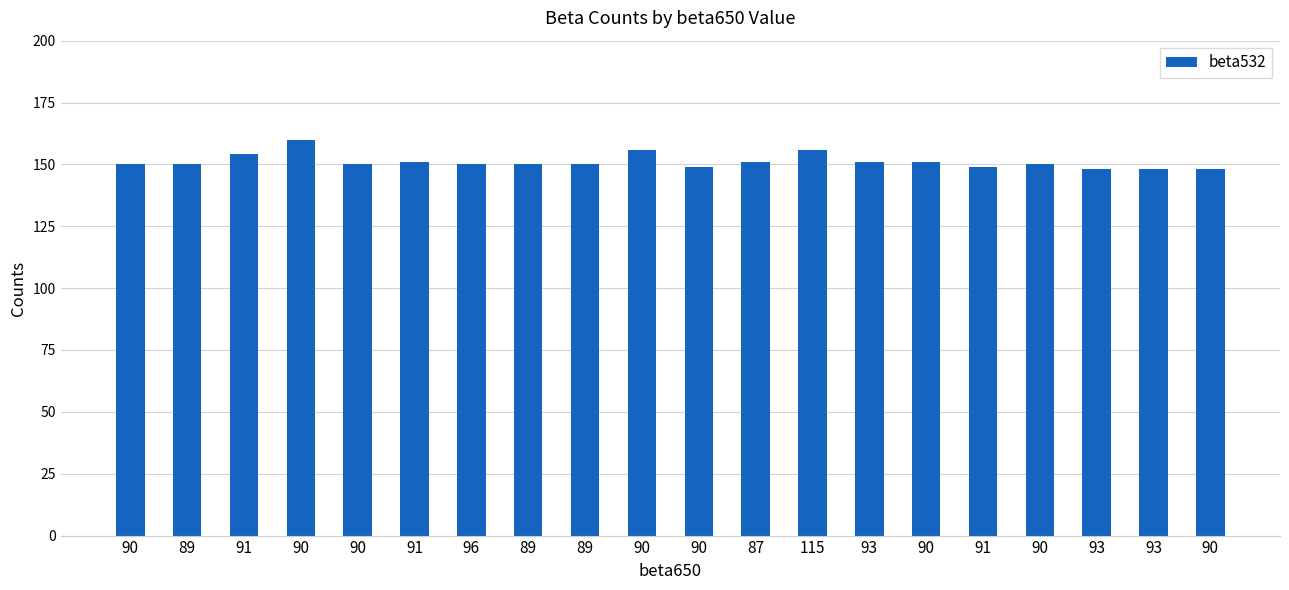

True or false: the data shows 150 at 96.

True